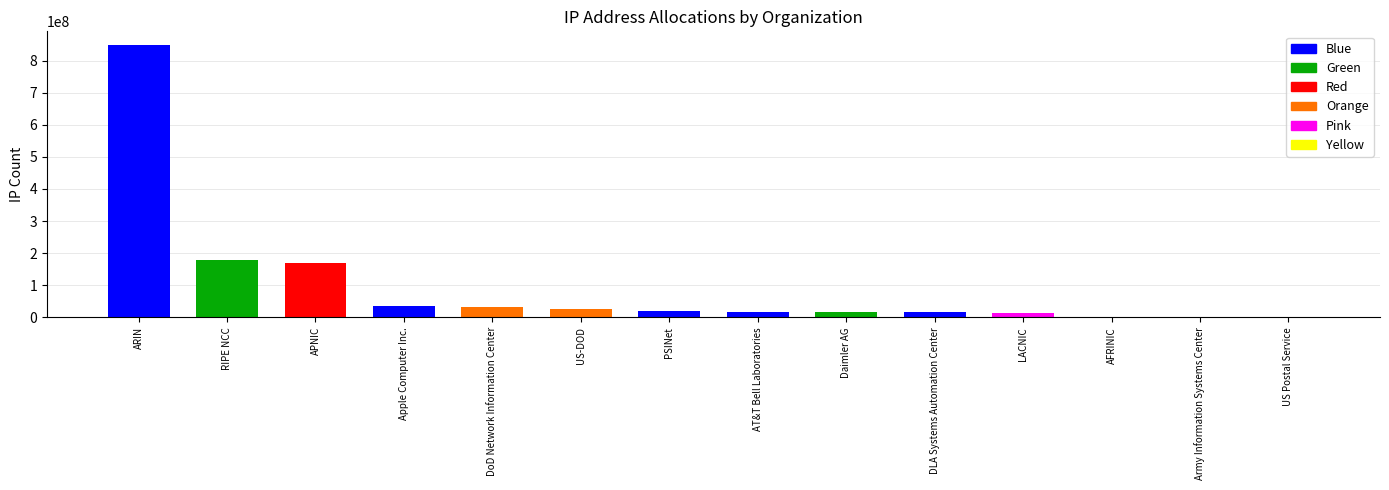

Which label corresponds to the largest value in the chart?

ARIN